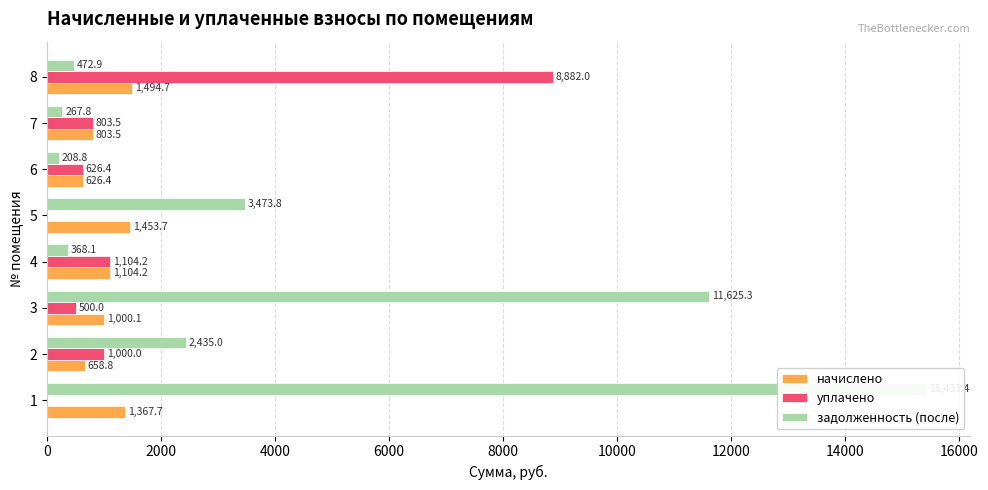

Reading left to right, list all the values displayed in this chart.

начислено: 1367.7	658.8	1000.1	1104.2	1453.7	626.4	803.5	1494.7
уплачено: 0.0	1000.0	500.0	1104.2	0.0	626.4	803.5	8882.0
задолженность (после): 15433.4	2435.0	11625.3	368.1	3473.8	208.8	267.8	472.9